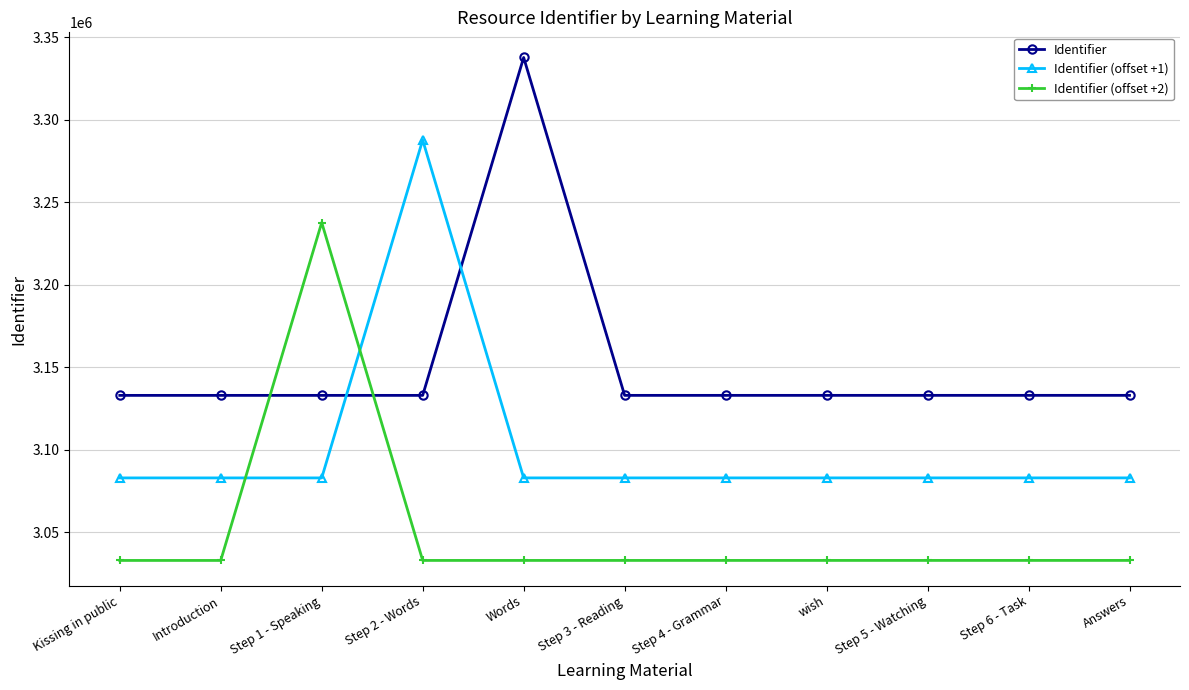

Read the Identifier (offset +2) value at Step 4 - Grammar, to the nearest 10.

3032910